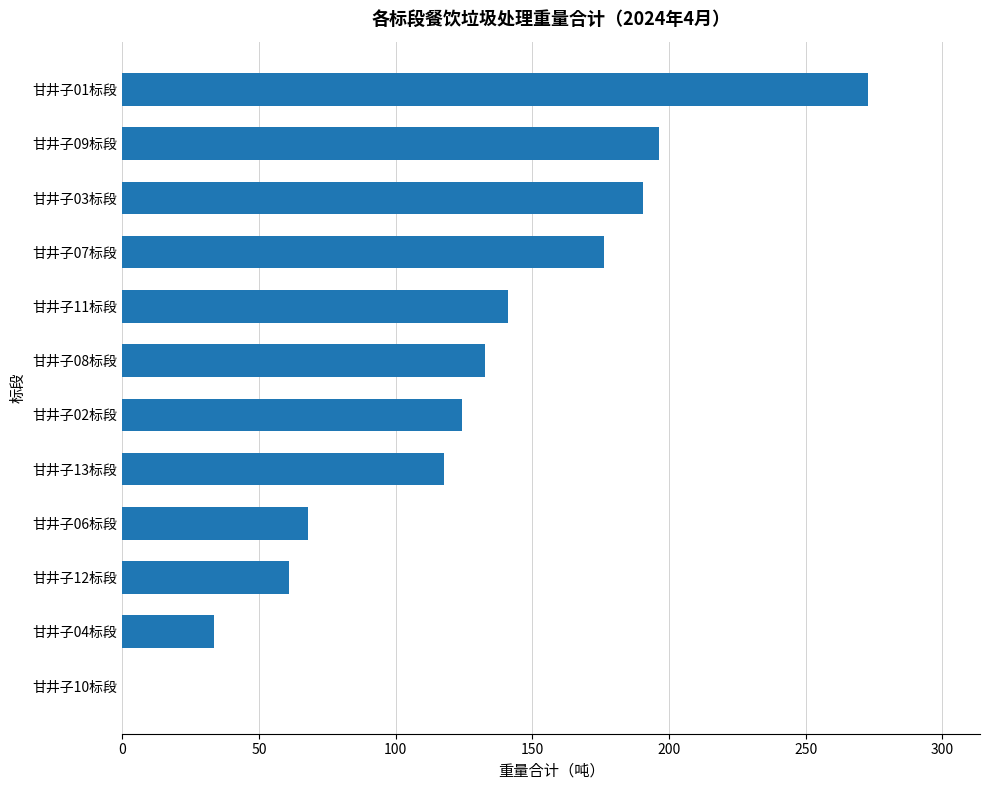

The value at 甘井子07标段 is 176.4. True or false?

True